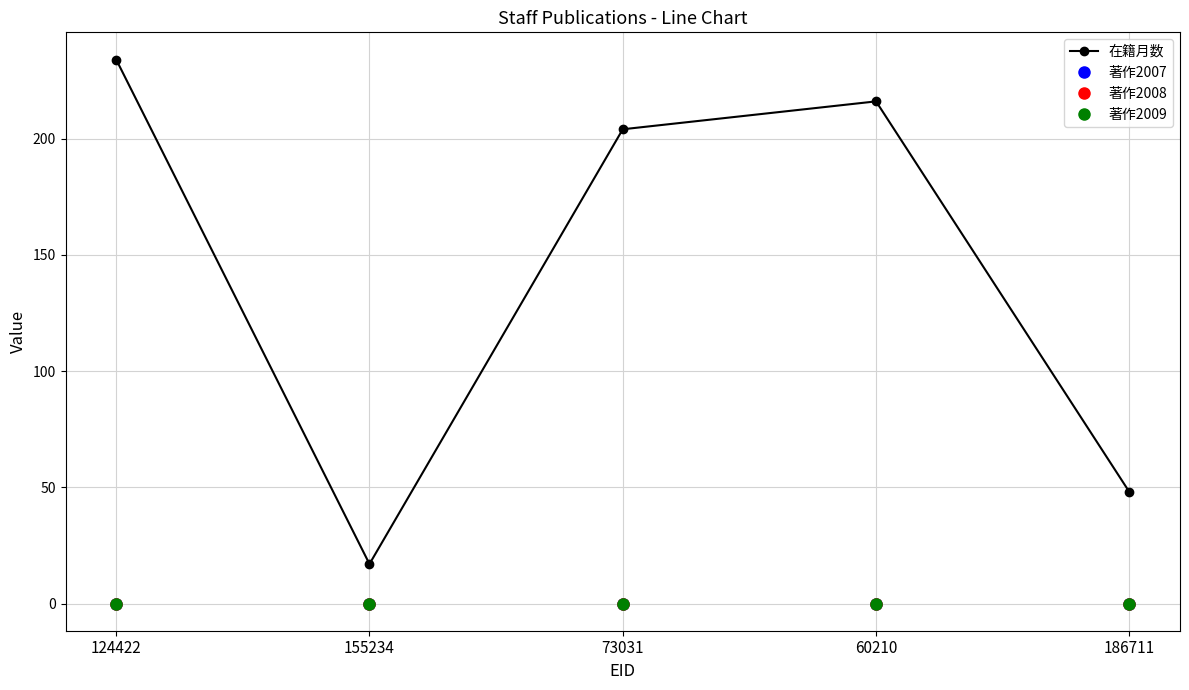

Does the chart have visible grid lines?

Yes